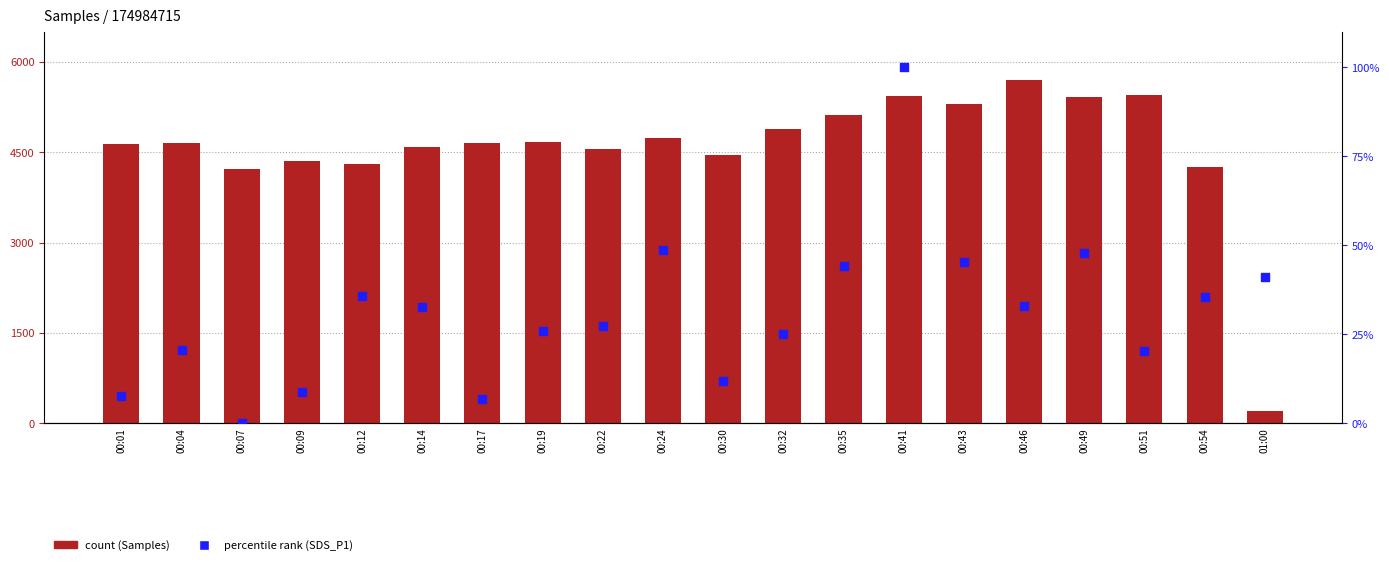

Which series has the largest total across all categories?

Samples